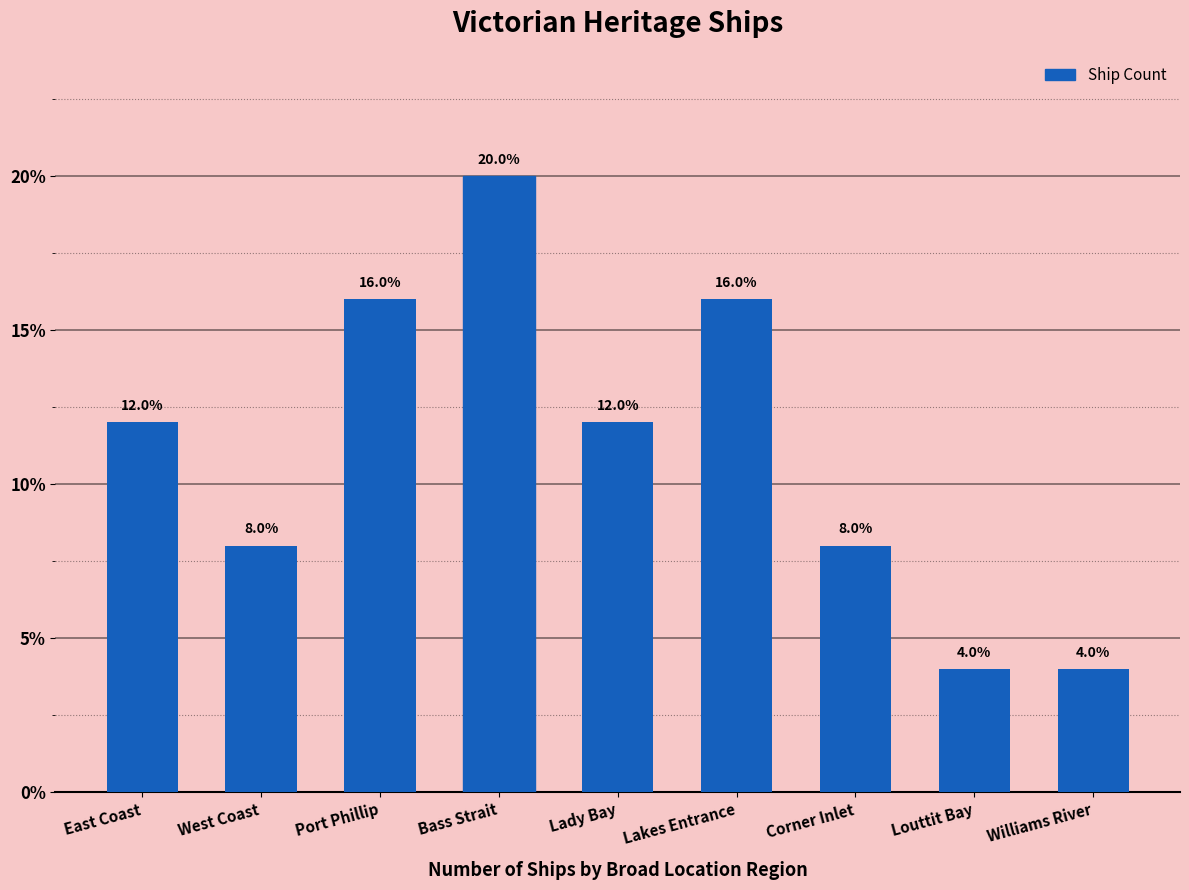

What position from the left is Corner Inlet?

7